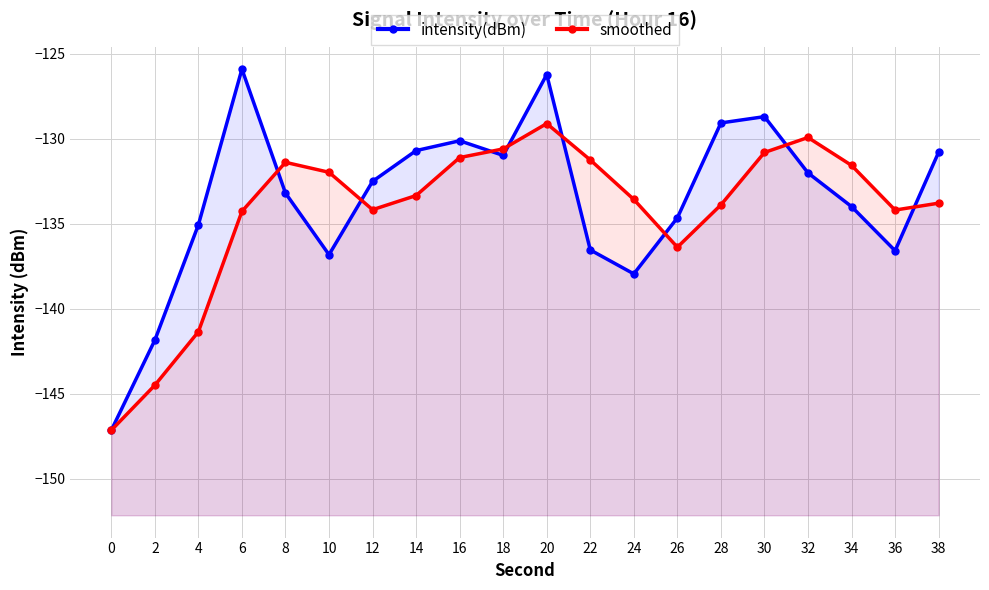

List the series in order of their overall mean, highest first.

intensity(dBm), smoothed